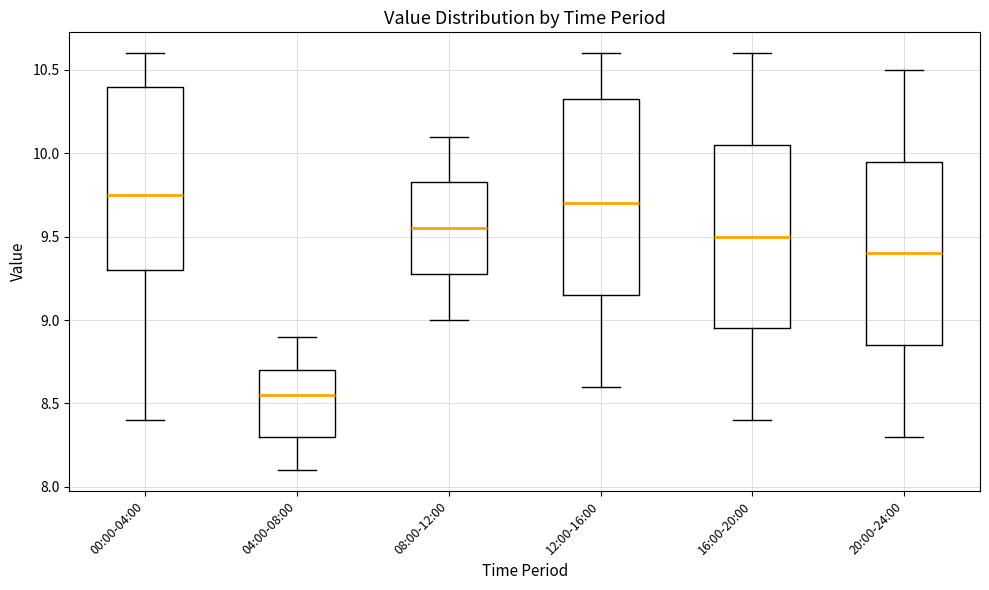

Which box's median line is the lowest?

04:00-08:00